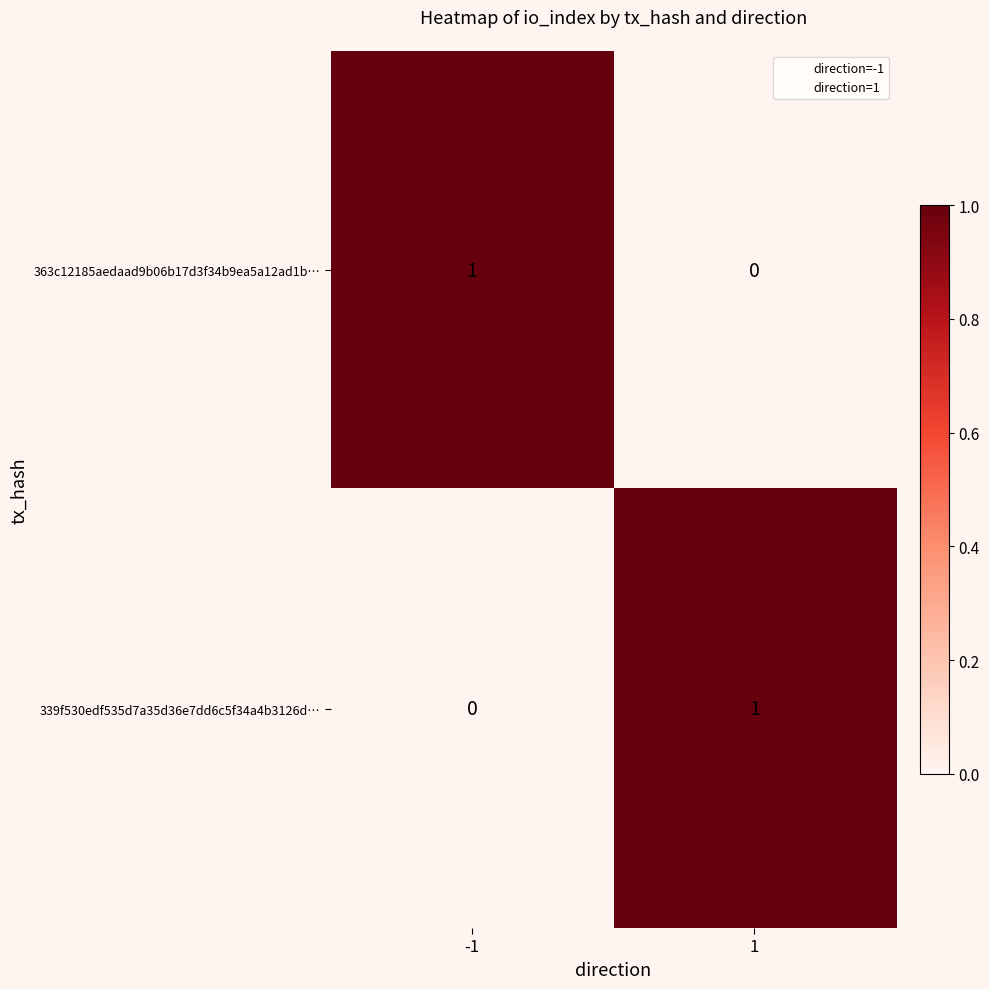

At 1, list the series in order from largest to smallest.

339f530edf535d7a35d36e7dd6c5f34a4b3126d…, 363c12185aedaad9b06b17d3f34b9ea5a12ad1b…